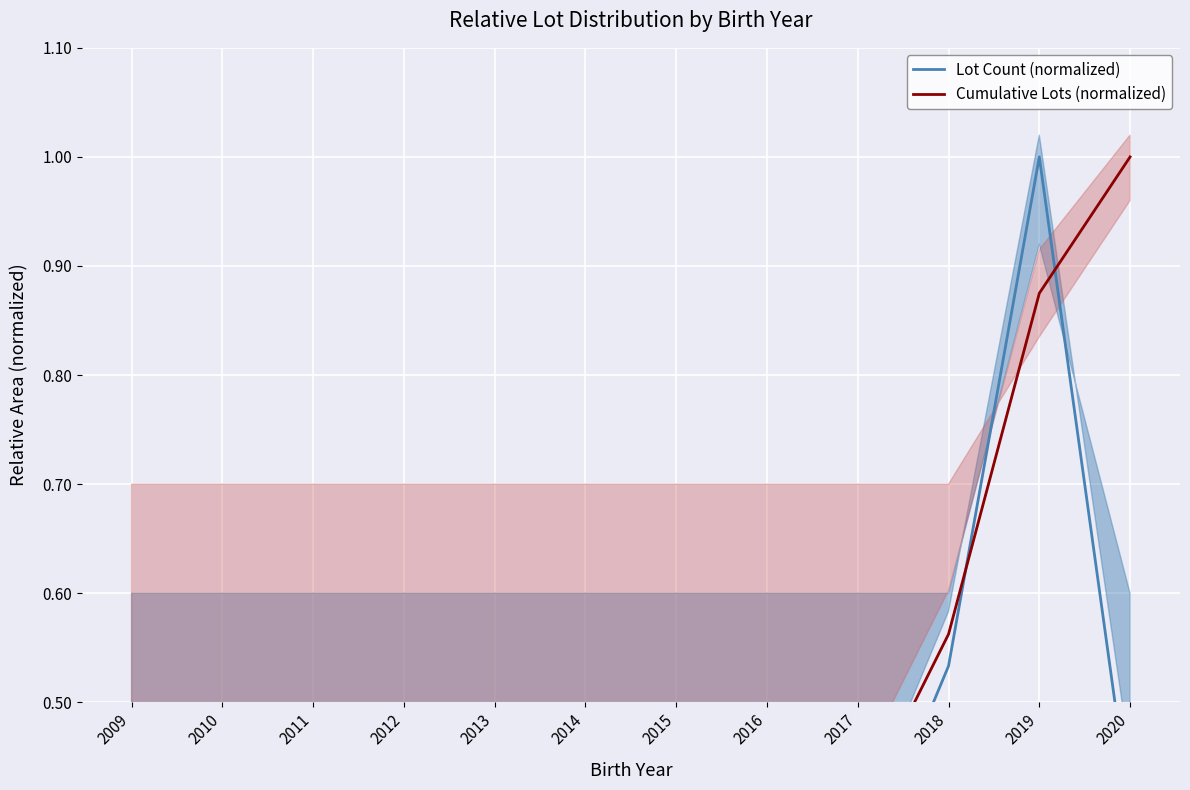

What is the approximate value of Lot Count (normalized) at 2019?

1.0